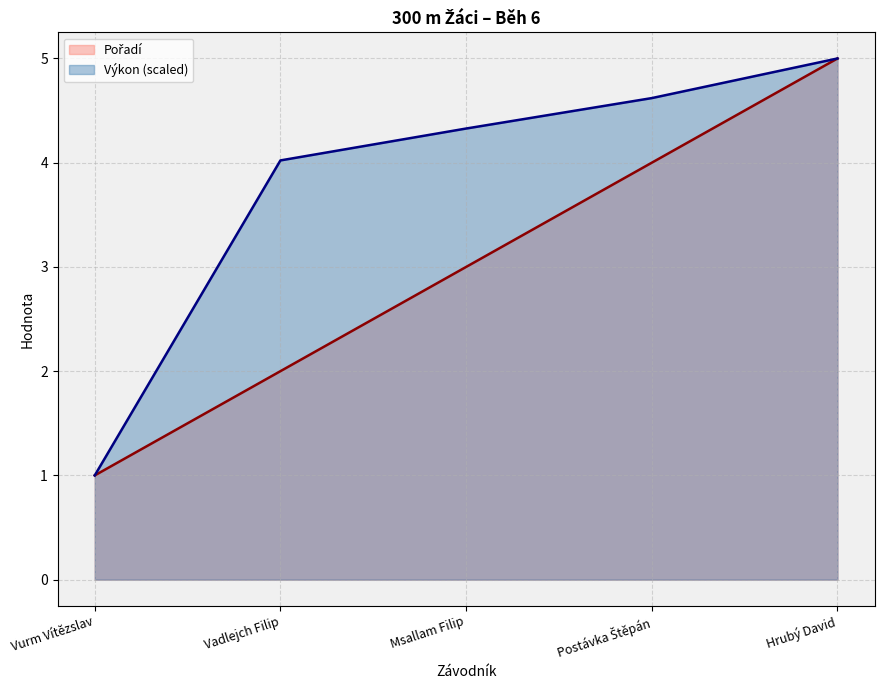

What is the label of the 4th point from the left?

Postávka Štěpán